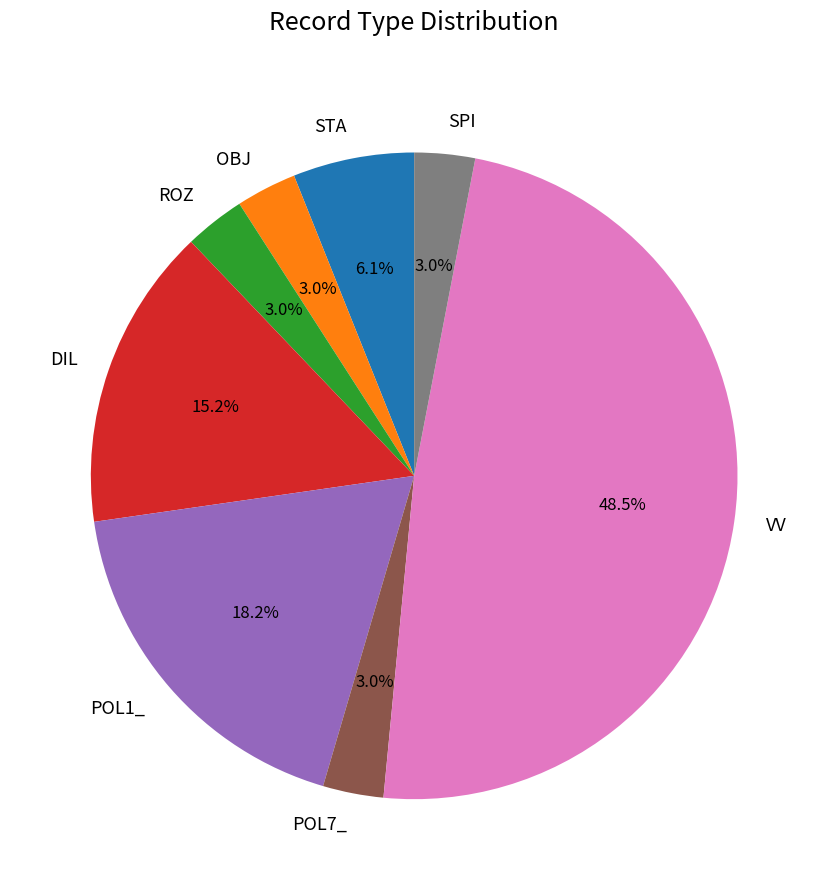

Which category has the biggest portion of the pie?

VV